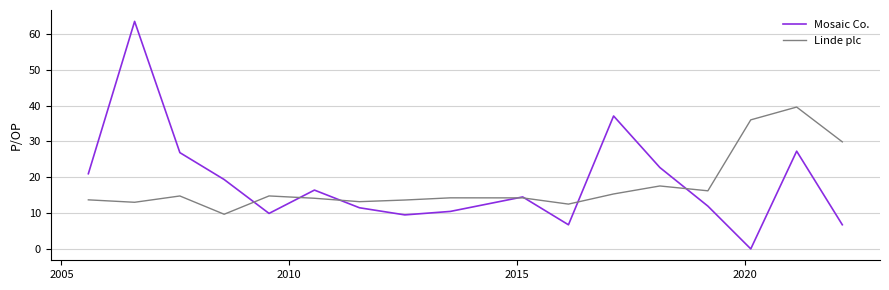

What is the maximum value for Linde plc?

39.6